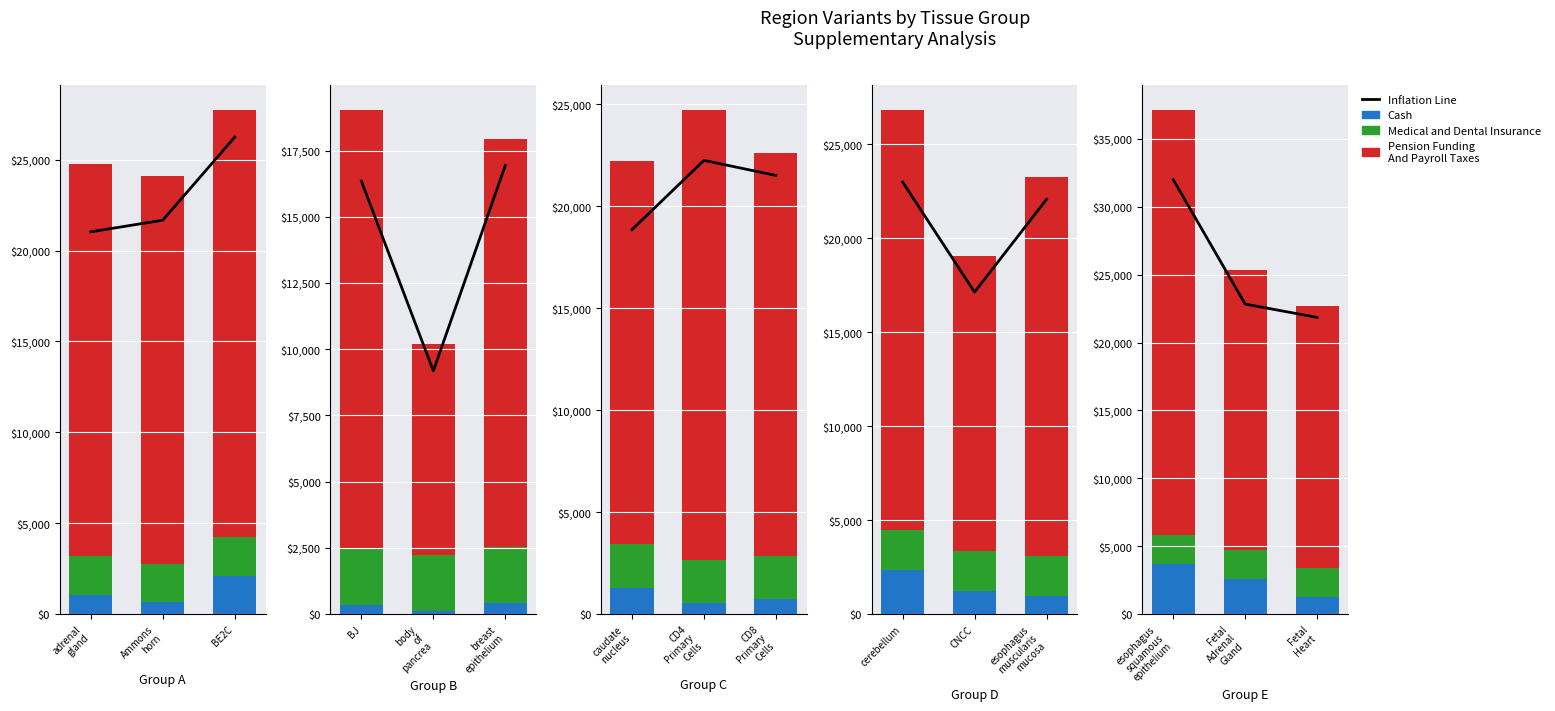

The Pension Funding
And Payroll Taxes series shows 21619.0 at adrenal
gland. True or false?

True